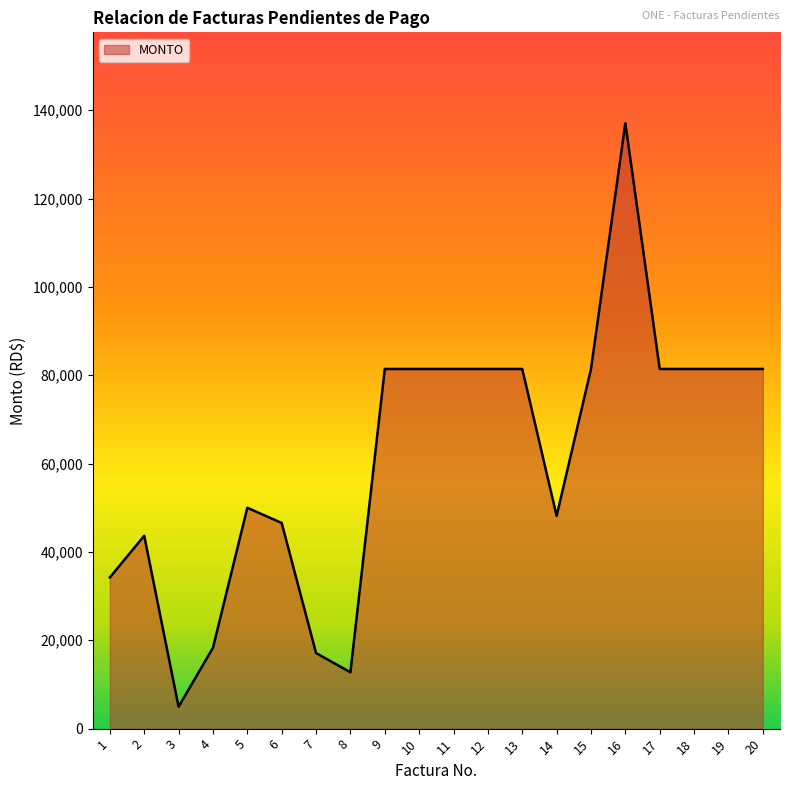

How many values are below 81416?

9